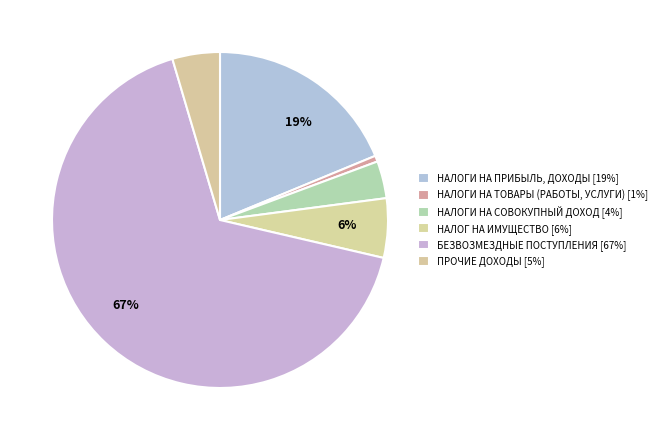

Rank the categories by value from lowest to highest.

НАЛОГИ НА ТОВАРЫ (РАБОТЫ, УСЛУГИ), НАЛОГИ НА СОВОКУПНЫЙ ДОХОД, ПРОЧИЕ ДОХОДЫ, НАЛОГ НА ИМУЩЕСТВО, НАЛОГИ НА ПРИБЫЛЬ, ДОХОДЫ, БЕЗВОЗМЕЗДНЫЕ ПОСТУПЛЕНИЯ